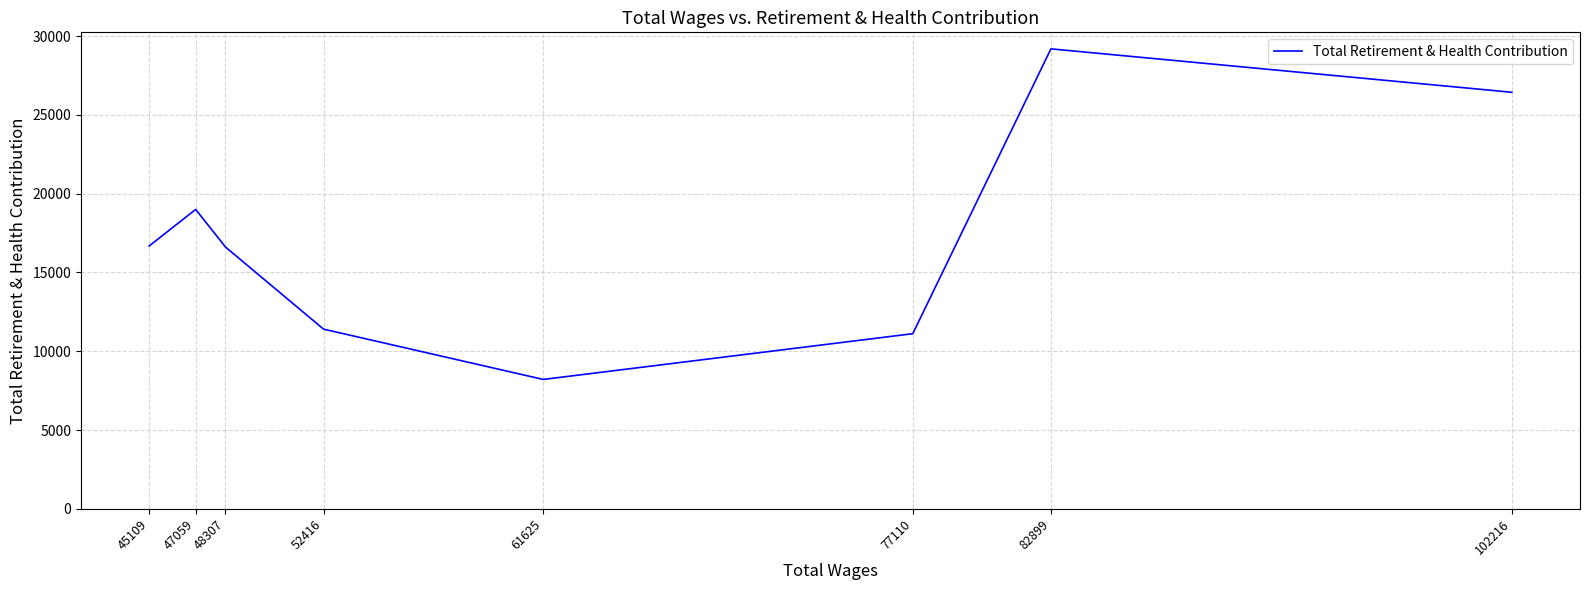

What is the smallest value displayed?

8210